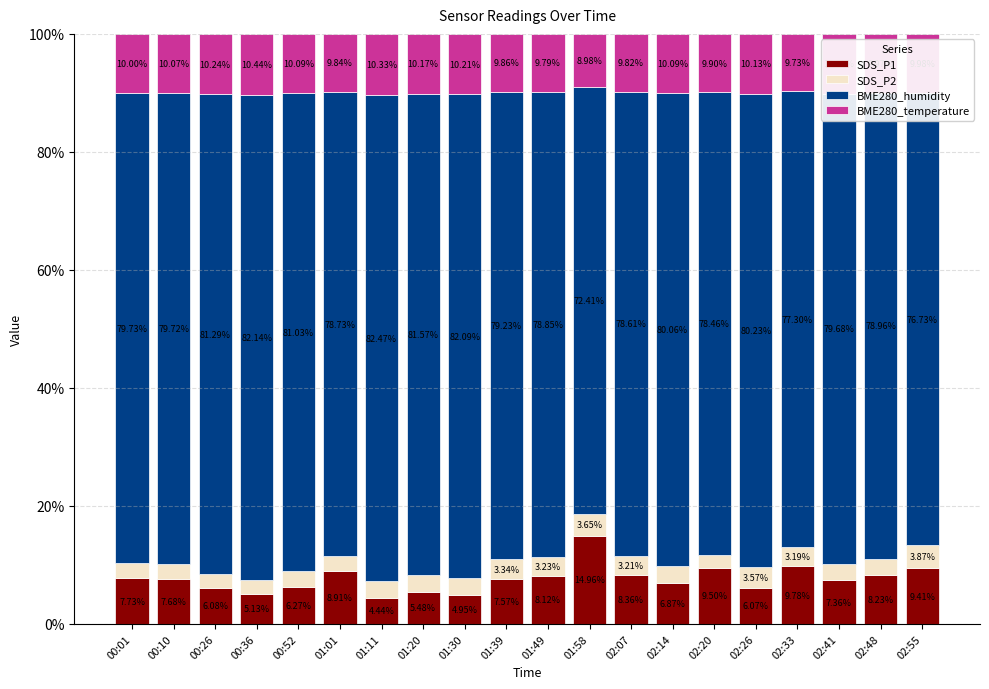

What is the difference between the maximum and minimum values in the SDS_P1 series?

10.5